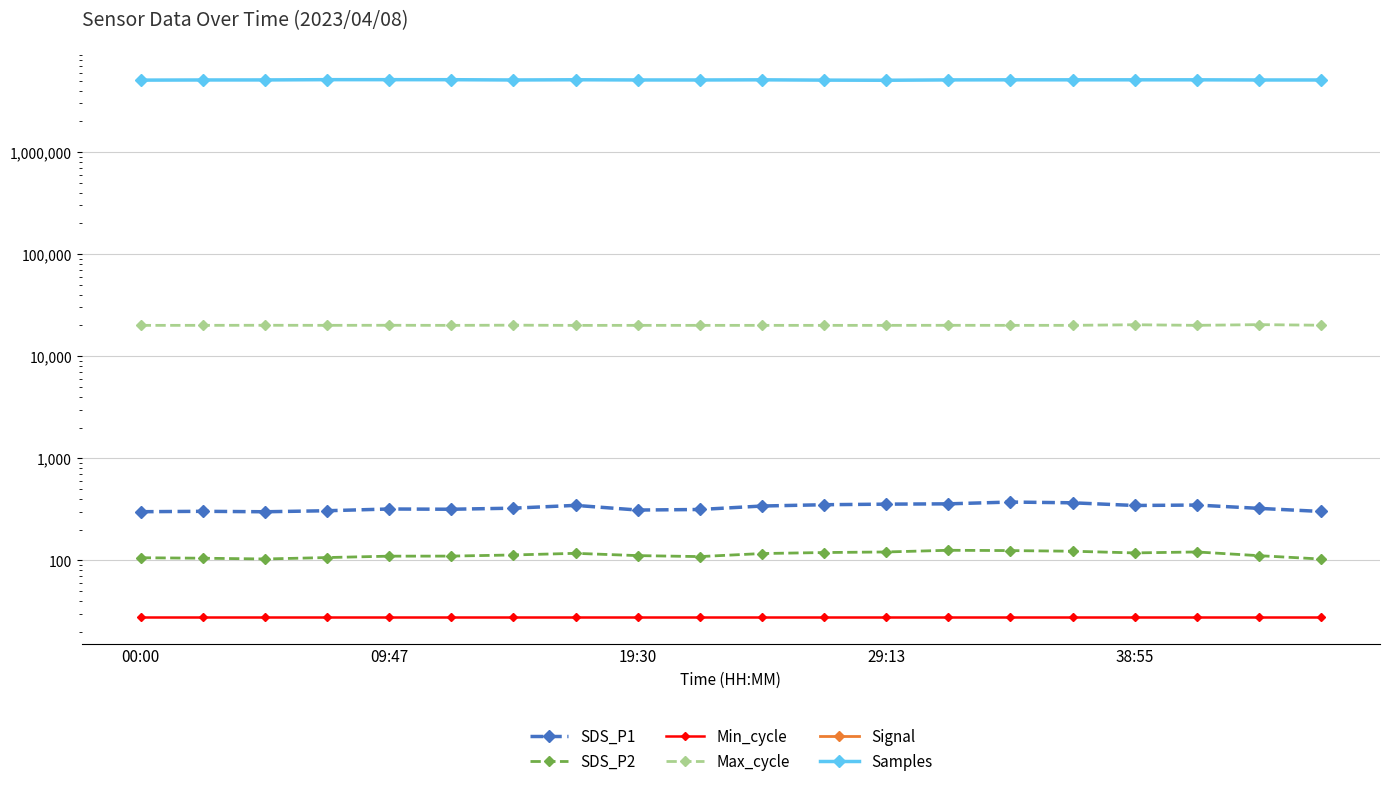

Rank the series by their maximum value, from lowest to highest.

Signal, Min_cycle, SDS_P2, SDS_P1, Max_cycle, Samples